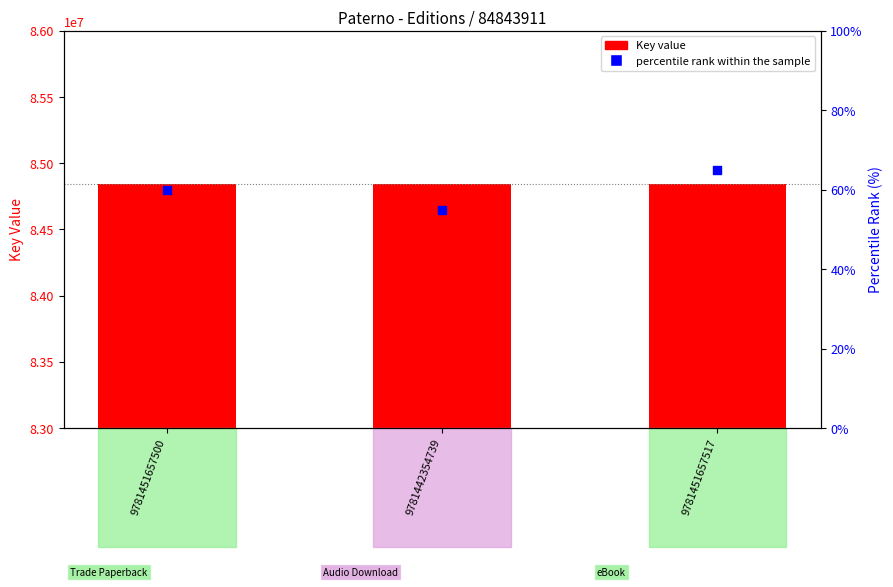

Which series reaches the minimum Y coordinate?

percentile rank within the sample